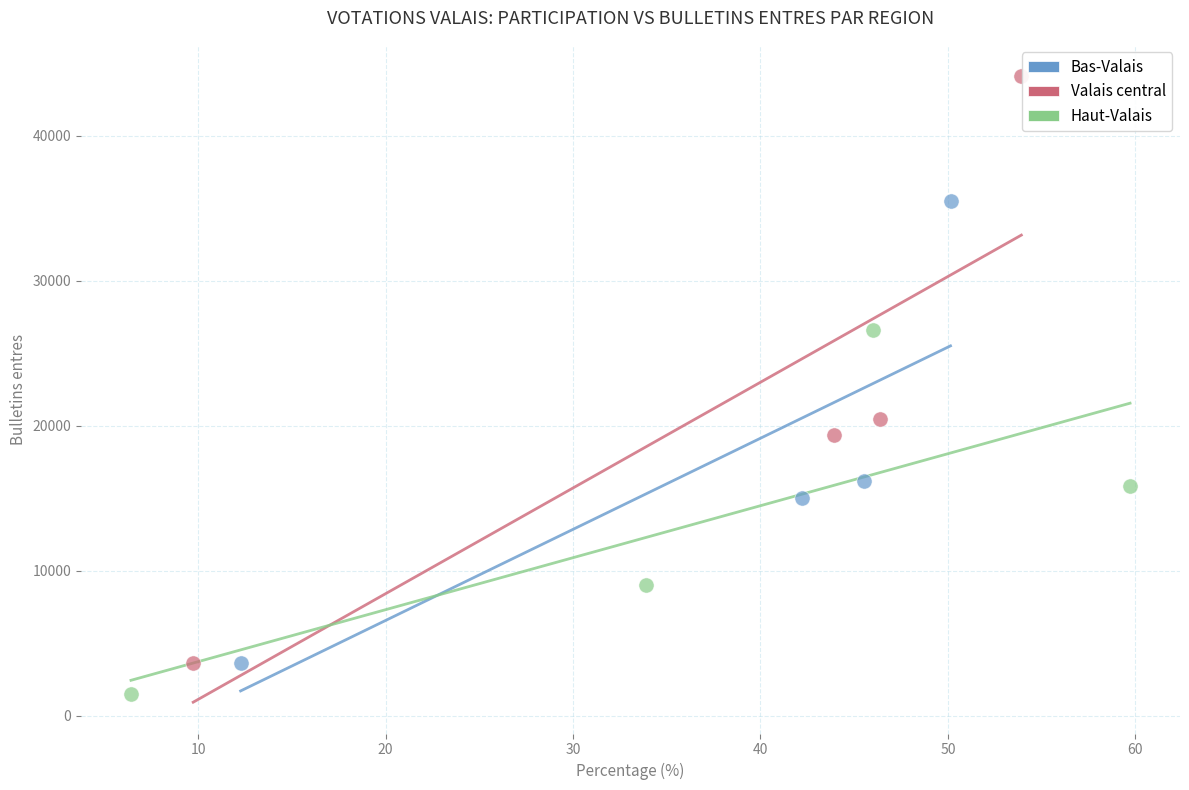

Which series has the largest Y range (max minus min)?

Valais central